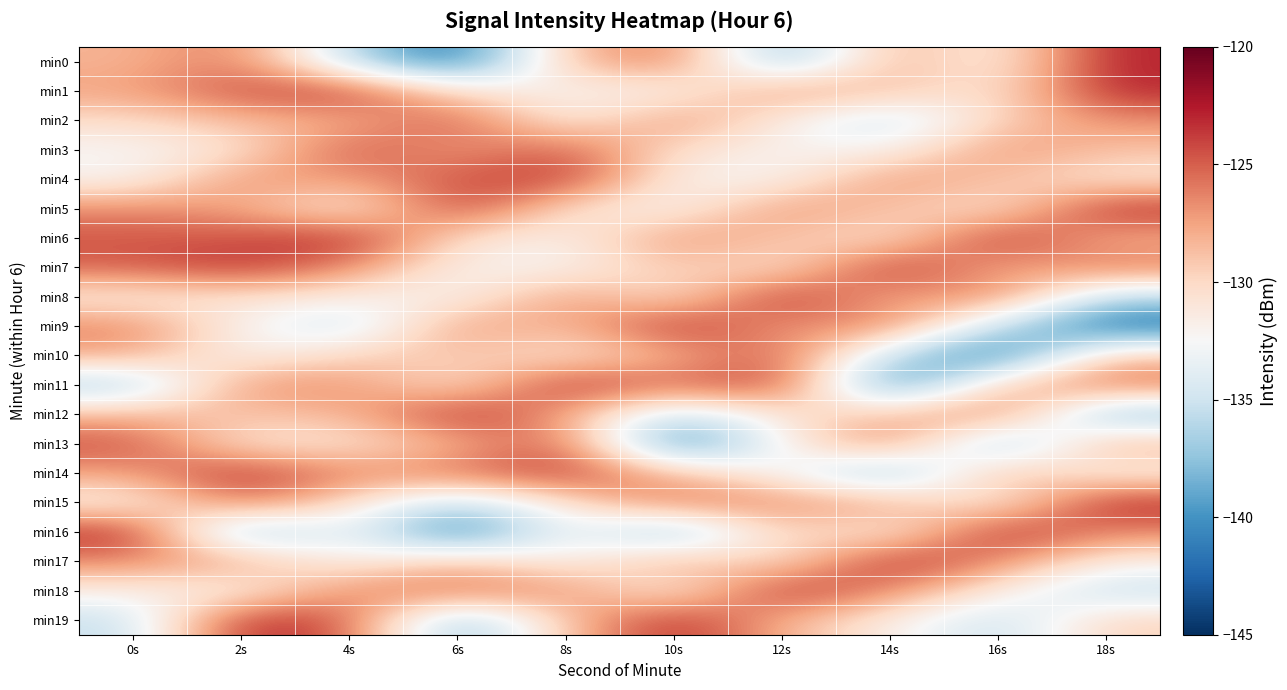

What is the total value across all series at 0s?

-2578.3